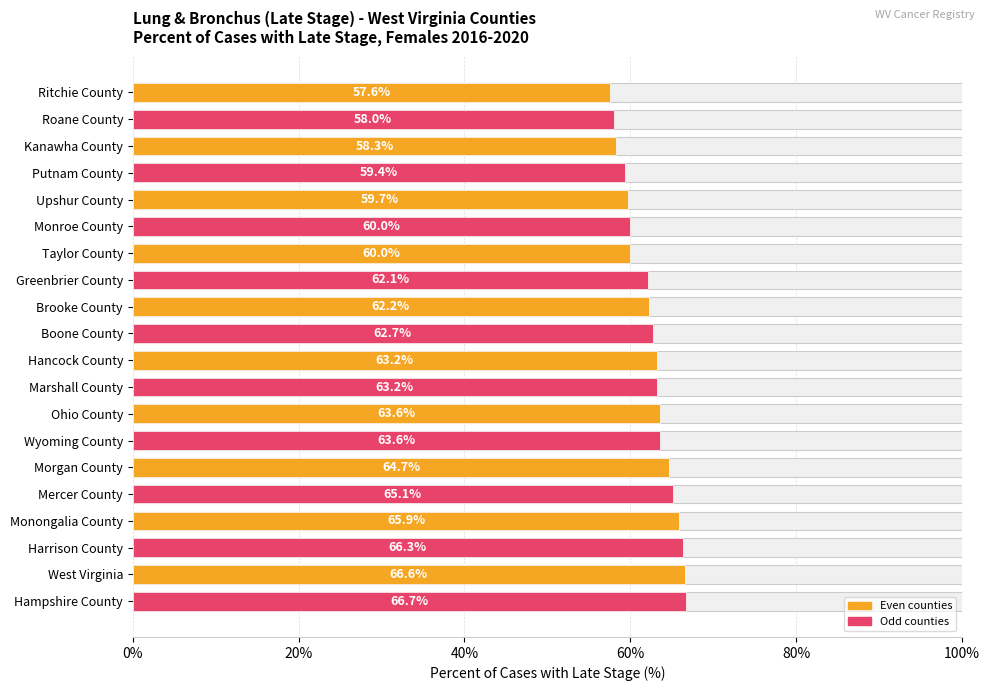

What position from the left is Morgan County?

15